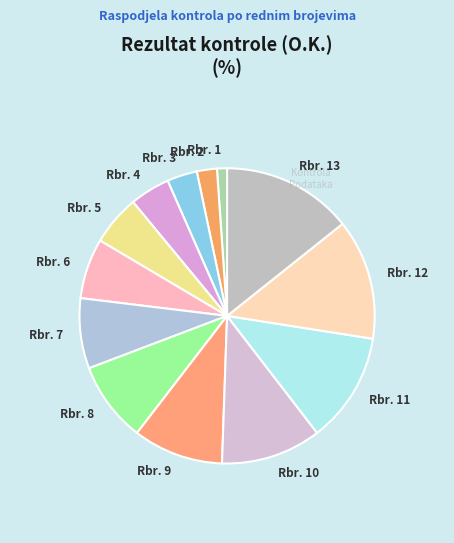

Is it true that Rbr. 11 is 7% of the pie?

False